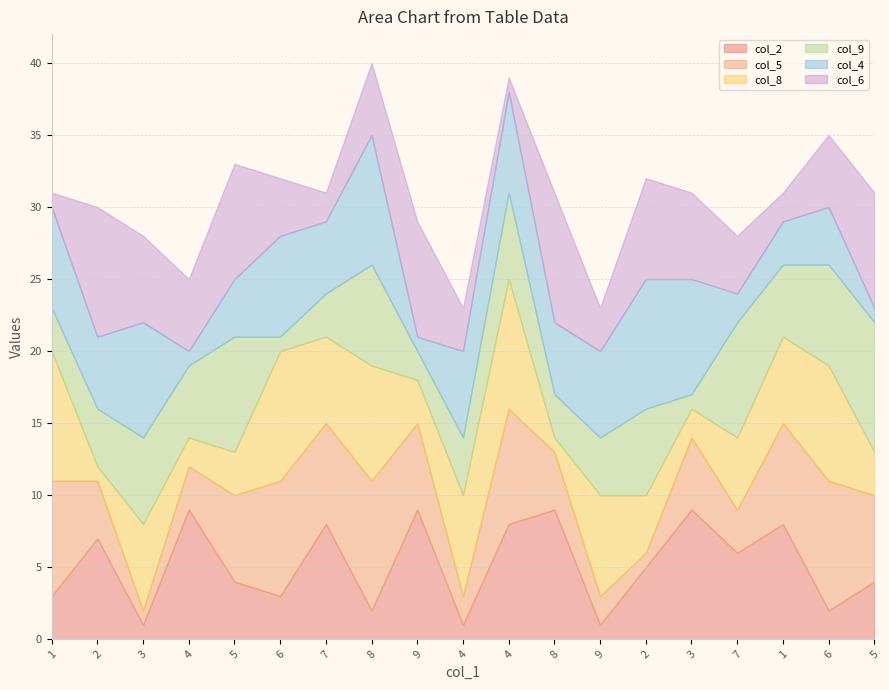

True or false: col_9 and col_5 intersect in this chart.

True